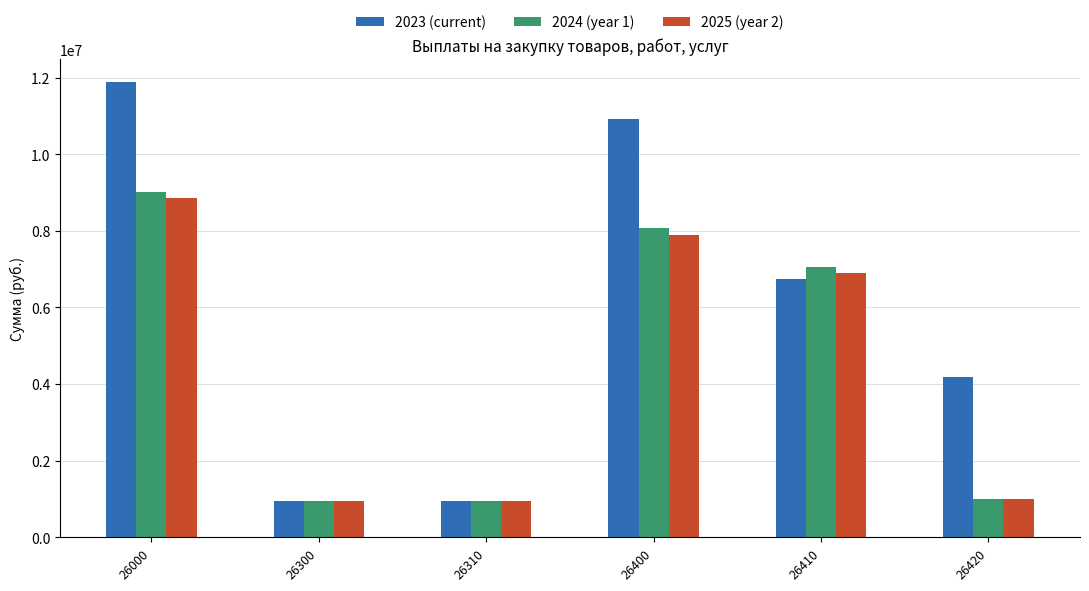

At 26400, list the series in order from largest to smallest.

2023 (current), 2024 (year 1), 2025 (year 2)